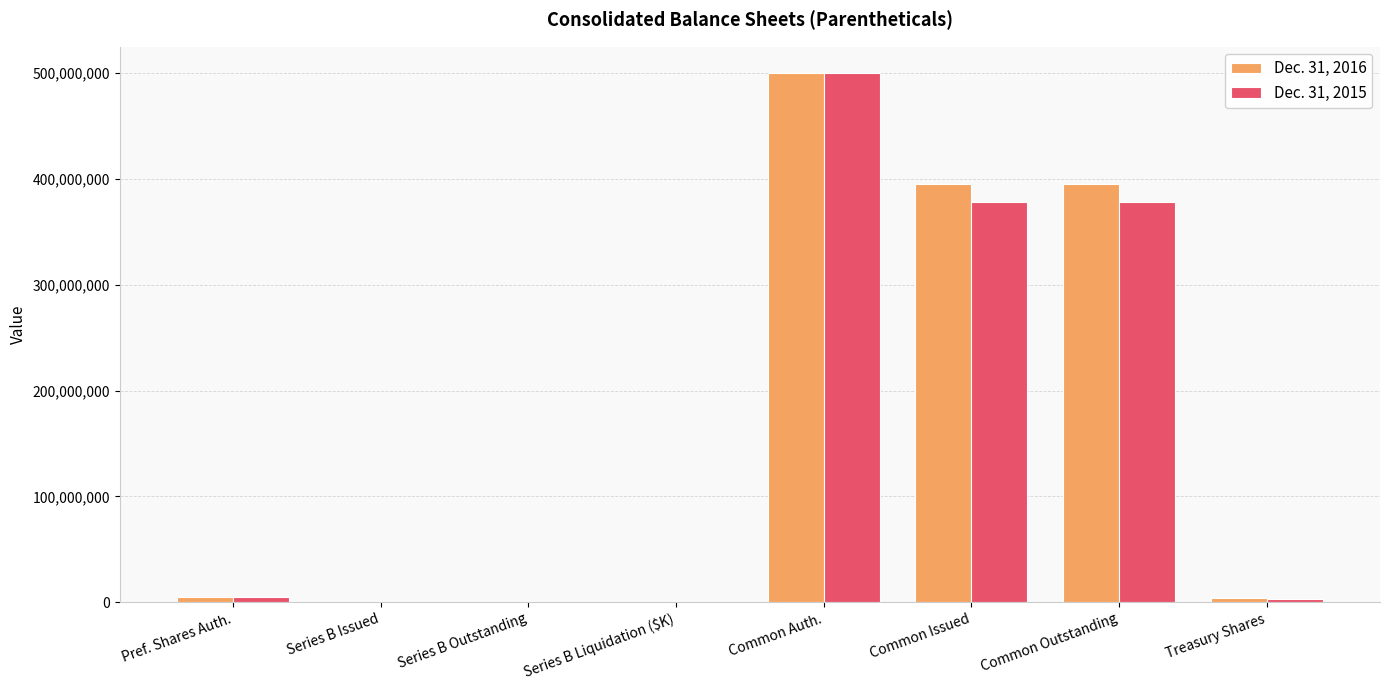

Is it true that Dec. 31, 2015 equals 378112840 at Common Outstanding?

True